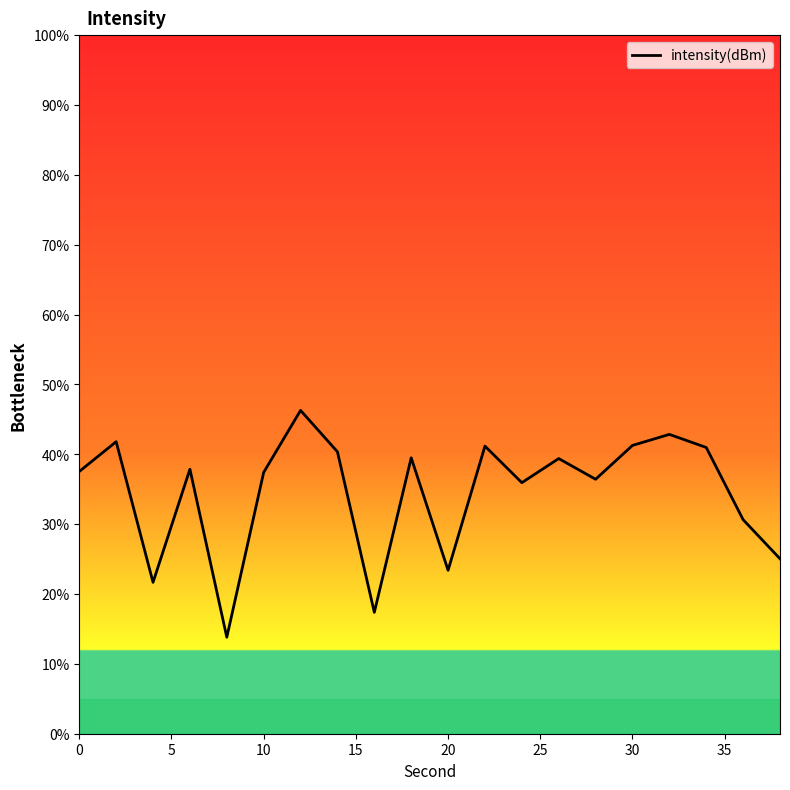

What is the smallest value displayed?

13.8